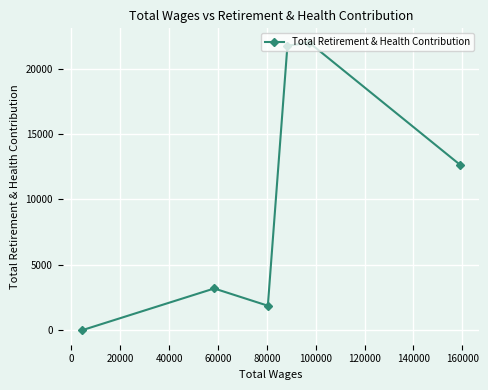

What is the difference between the maximum and minimum values?

21979